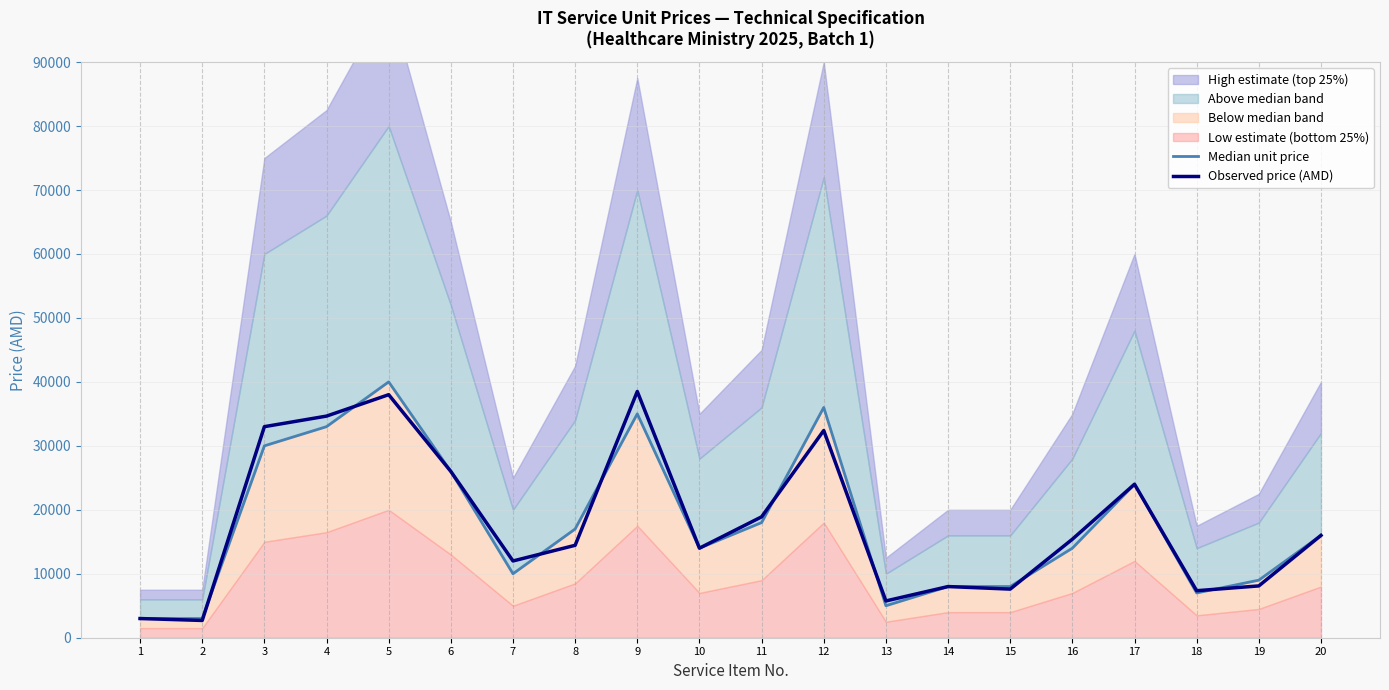

What is the spread (max minus min) of values at 2?

300.0